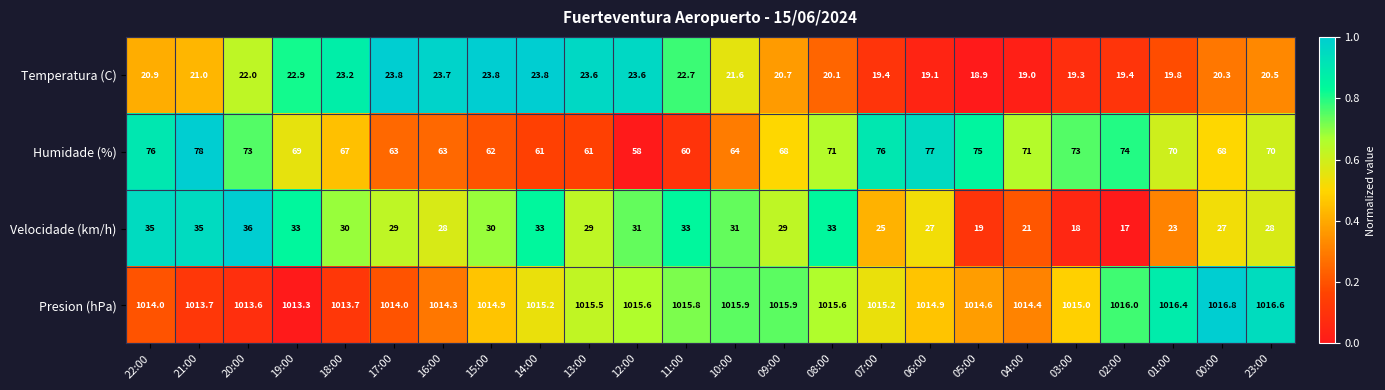

The value of Presion (hPa) at 14:00 is 1015.2. True or false?

True